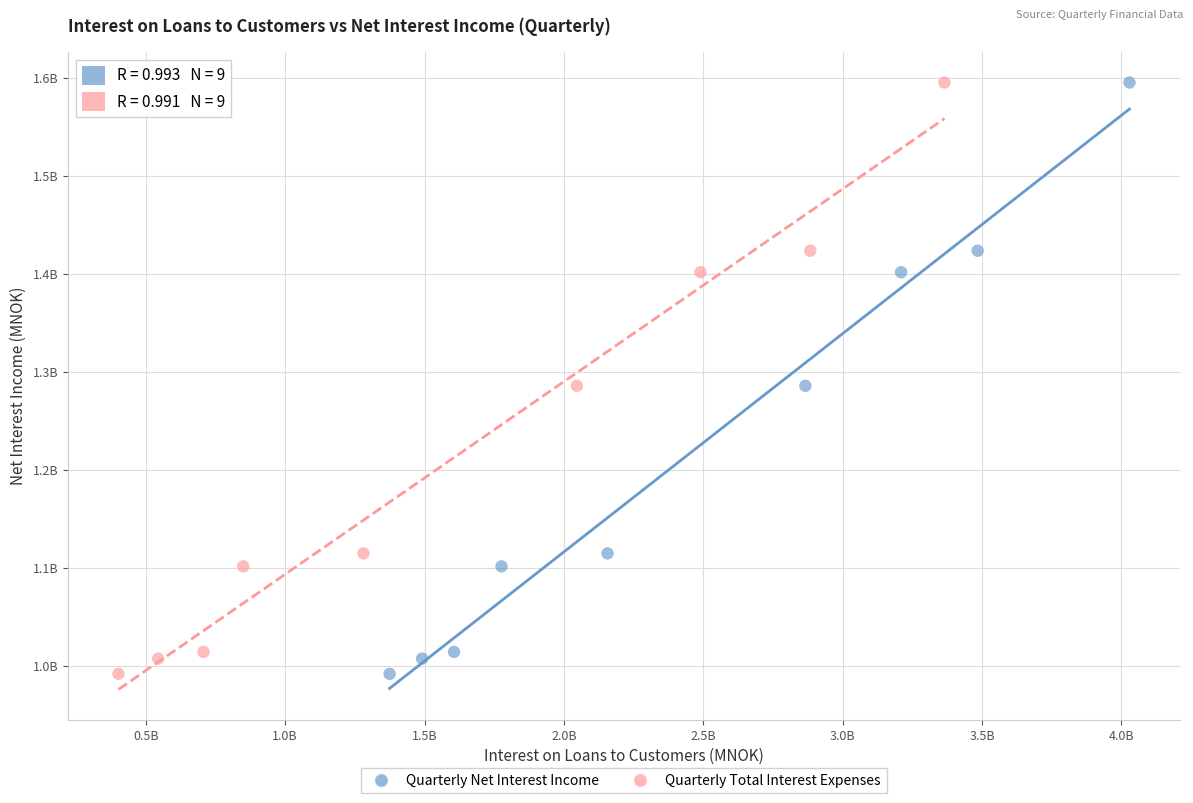

What are all the series names shown in the legend?

Quarterly Net Interest Income, Quarterly Total Interest Expenses